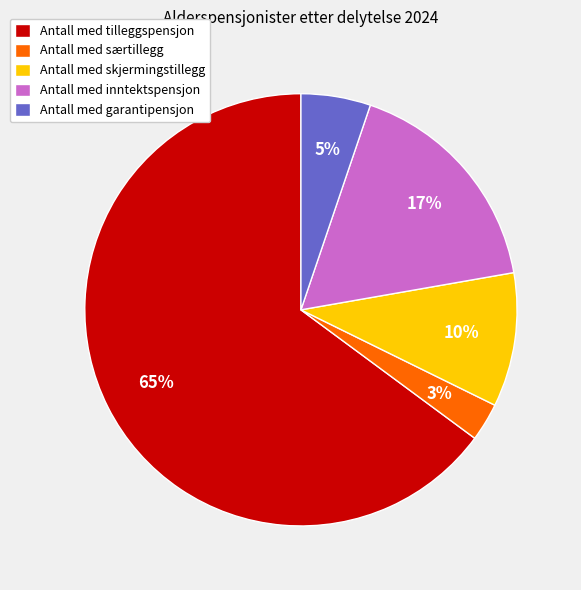

How many slices are in this pie chart?

5